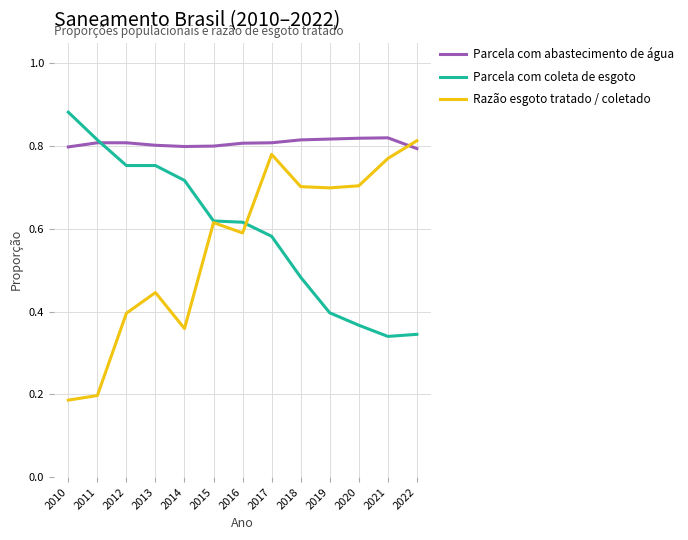

What is the total value across all series at 2014?

1.9